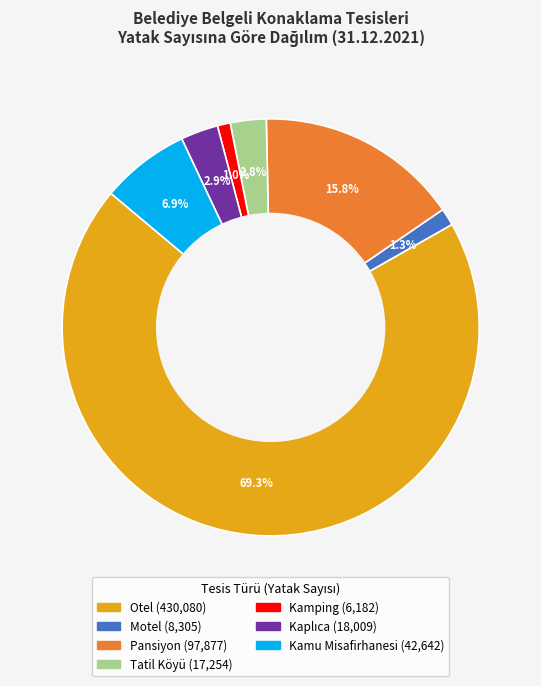

Combined, do Kamu Misafirhanesi and Pansiyon account for over 50%?

No